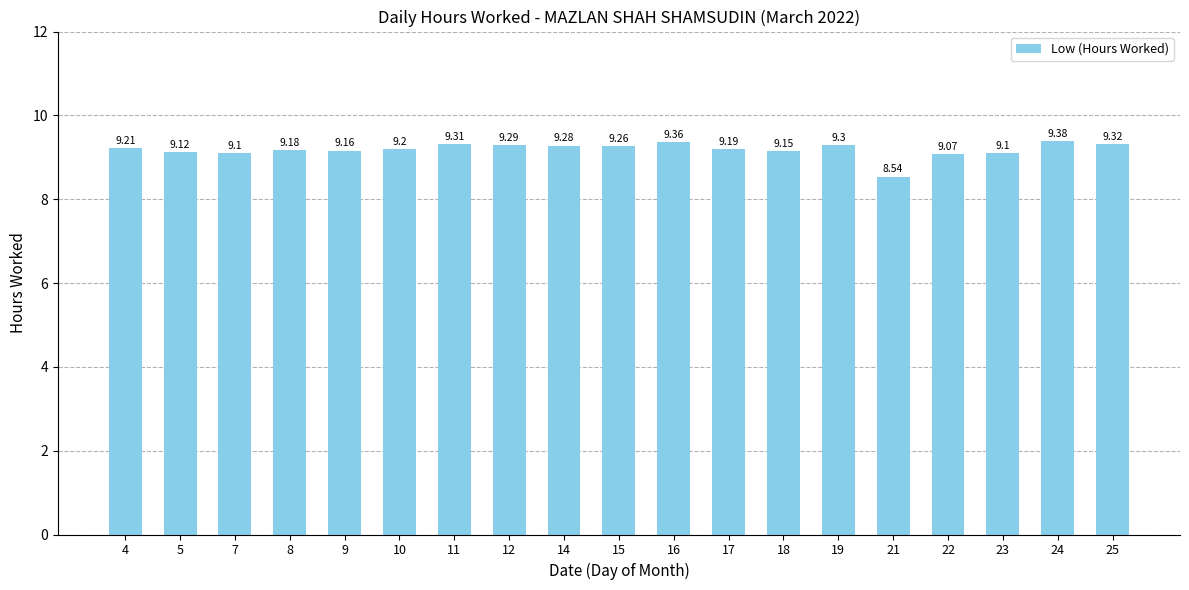

Read the value at 18.

9.2